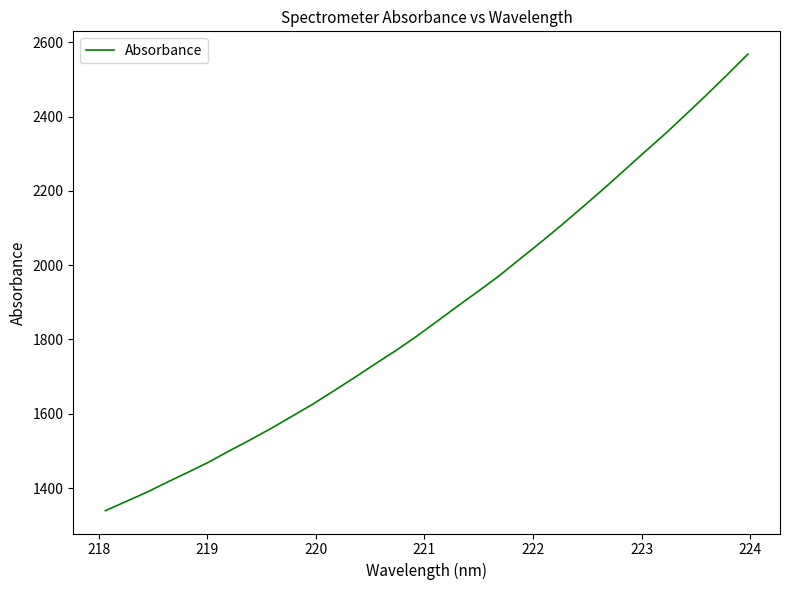

What is the maximum value shown in the chart?

2568.0